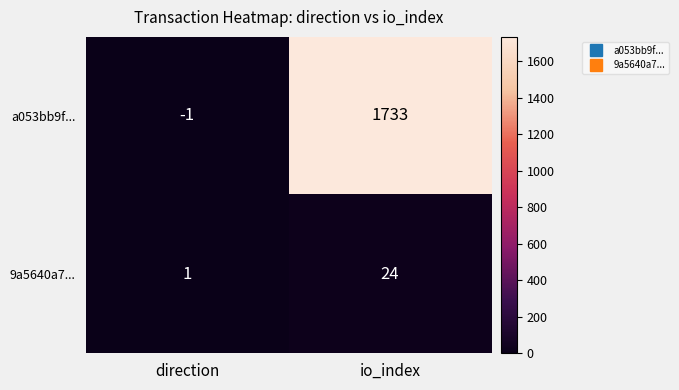

The value of a053bb9f... at io_index is 1733. True or false?

True